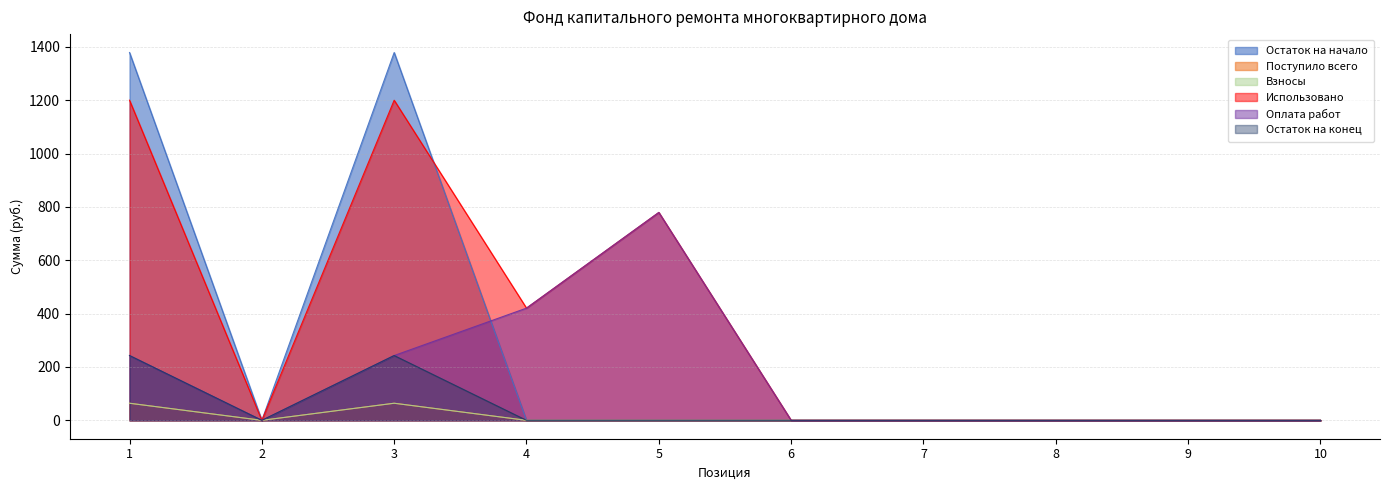

Reading left to right, extract all data points from this chart.

Остаток на начало: 1378.8	0.0	1378.8	0.0	0.0	0.0	0.0	0.0	0.0	0.0
Поступило всего: 64.1	0.0	64.1	0.0	0.0	0.0	0.0	0.0	0.0	0.0
Взносы: 64.1	0.0	64.1	0.0	0.0	0.0	0.0	0.0	0.0	0.0
Использовано: 1200.0	0.0	1200.0	420.7	779.3	0.0	0.0	0.0	0.0	0.0
Оплата работ: 242.9	0.0	242.9	420.7	779.3	0.0	0.0	0.0	0.0	0.0
Остаток на конец: 242.9	0.0	242.9	0.0	0.0	0.0	0.0	0.0	0.0	0.0